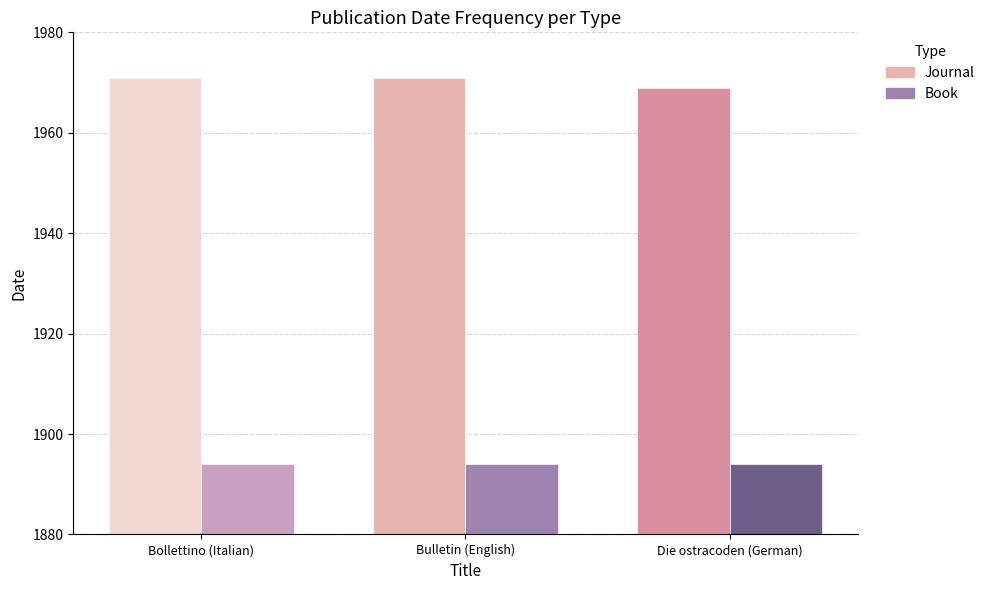

At which category is the sum across all series the highest?

Bollettino (Italian)